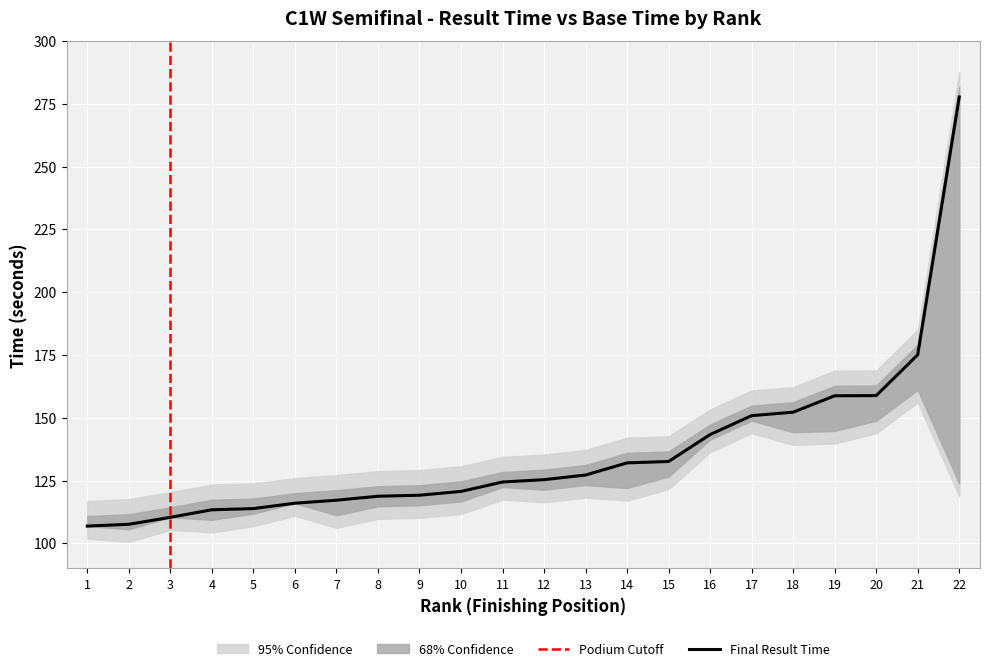

In Base Time, how many points are lower than both neighbors (excluding endpoints)?

6